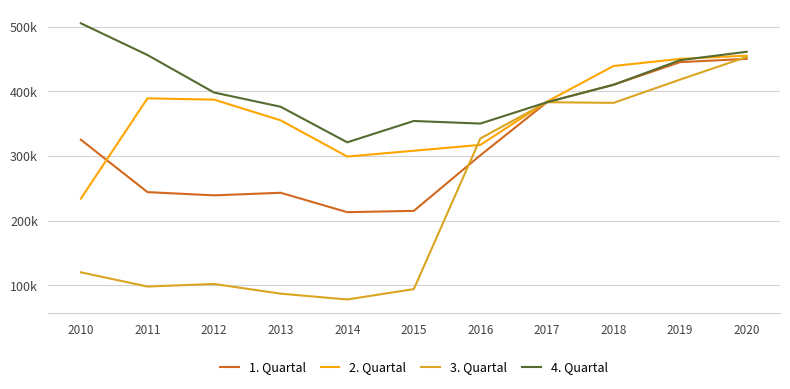

Is this an area chart (filled region under the line)?

No